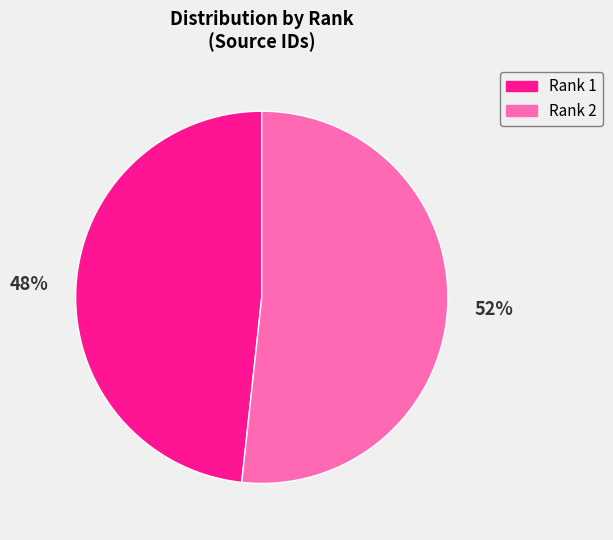

To the nearest percent, what is the average slice percentage?

50%